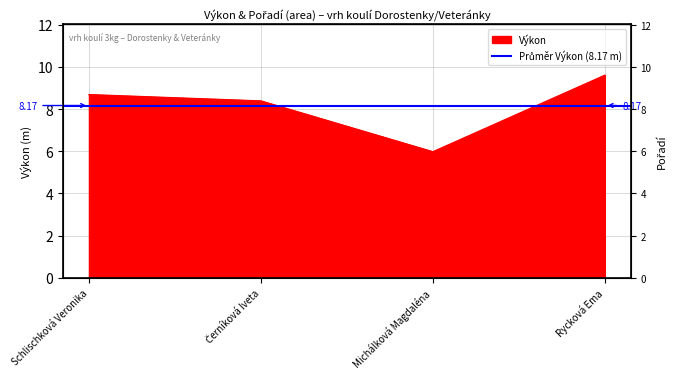

What is the approximate value at Schlischková Veronika?

8.7